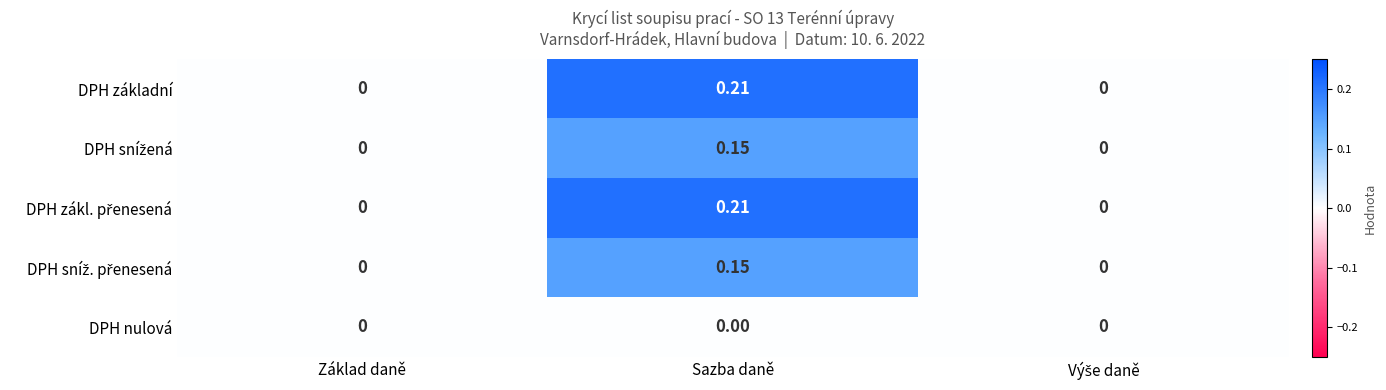

At which category is the sum across all series the highest?

Sazba daně